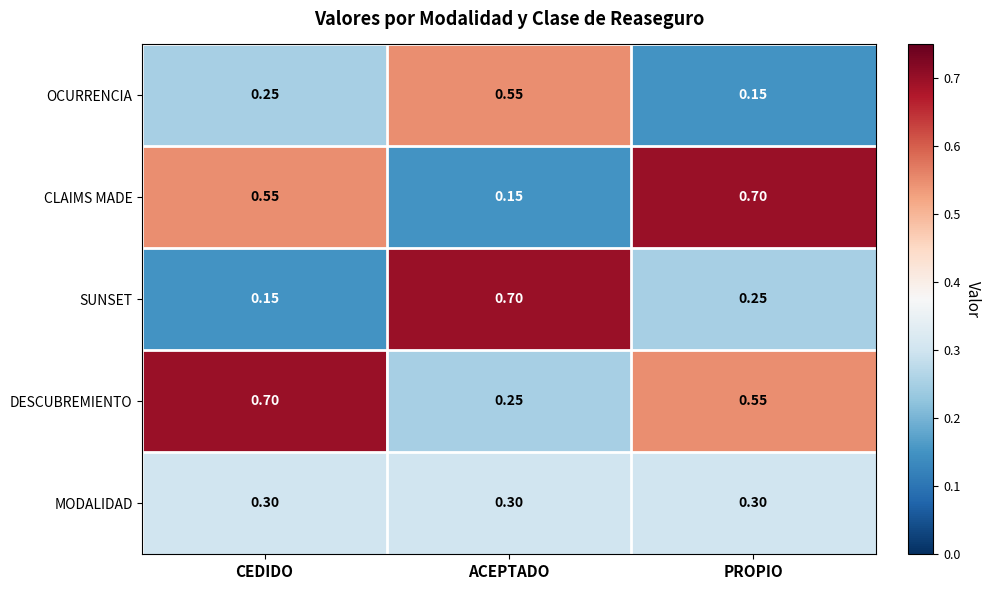

At which label does OCURRENCIA reach its peak?

ACEPTADO